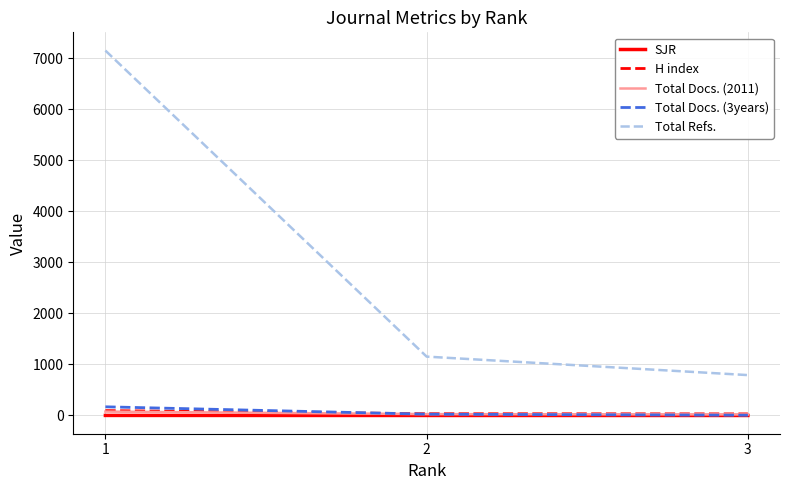

Which series has the largest range (max minus min)?

Total Refs.